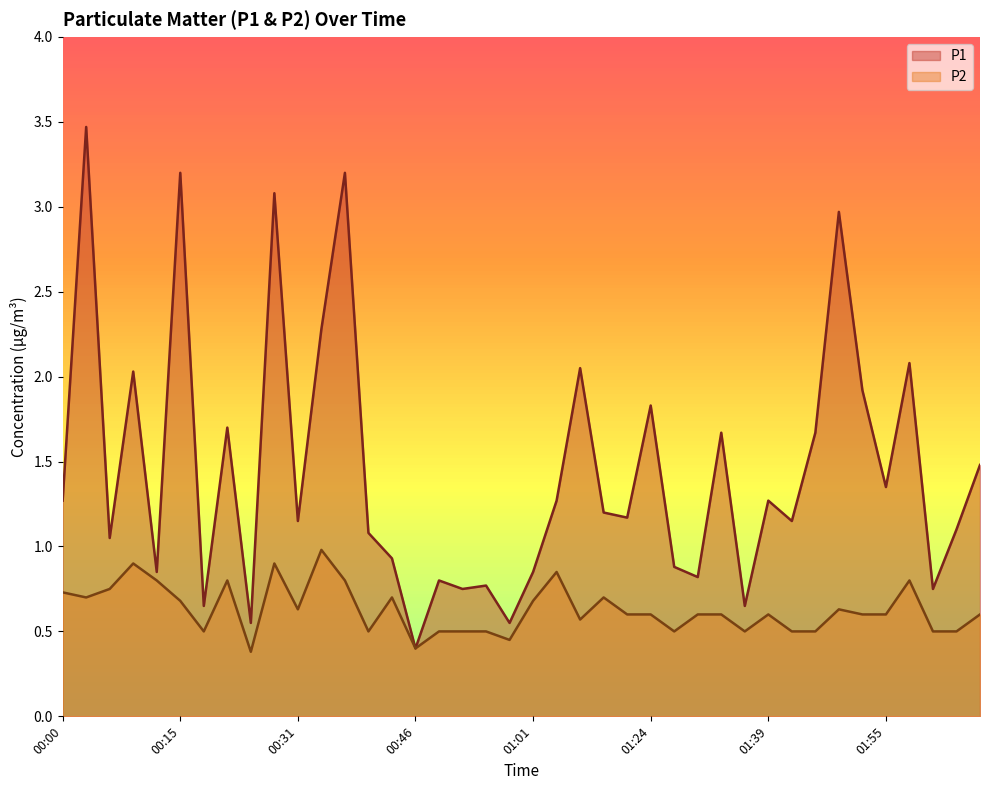

Rank the categories by P1 value from lowest to highest.

00:46, 00:25, 00:58, 00:18, 01:36, 00:52, 02:01, 00:55, 00:49, 01:30, 00:12, 01:01, 01:27, 00:43, 00:06, 00:40, 02:04, 00:31, 01:42, 01:21, 01:18, 00:00, 01:04, 01:39, 01:55, 02:07, 01:33, 01:46, 00:21, 01:24, 01:52, 00:09, 01:14, 01:58, 00:34, 01:49, 00:28, 00:15, 00:37, 00:03